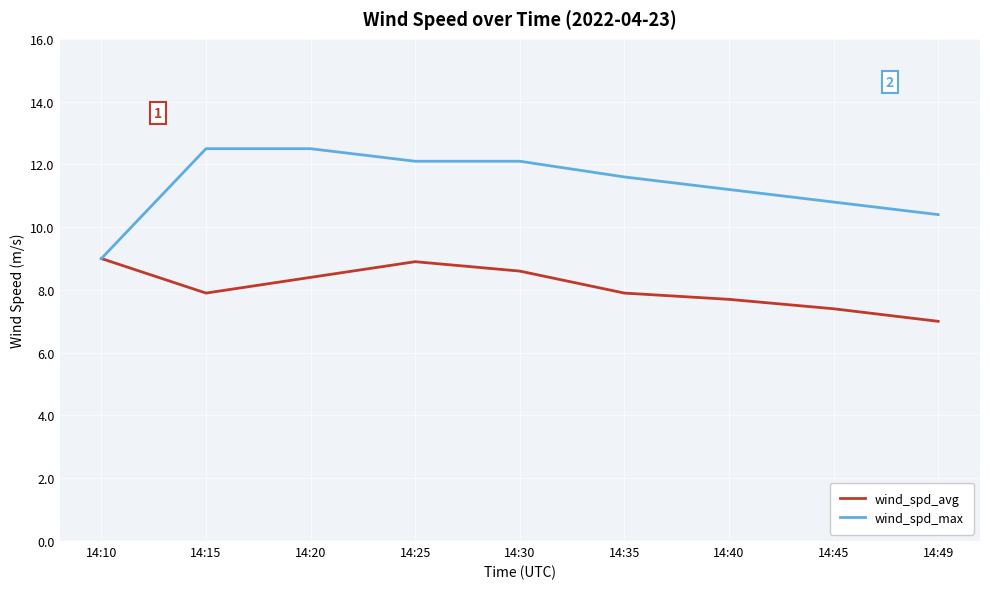

List the series in order of their overall mean, lowest first.

wind_spd_avg, wind_spd_max